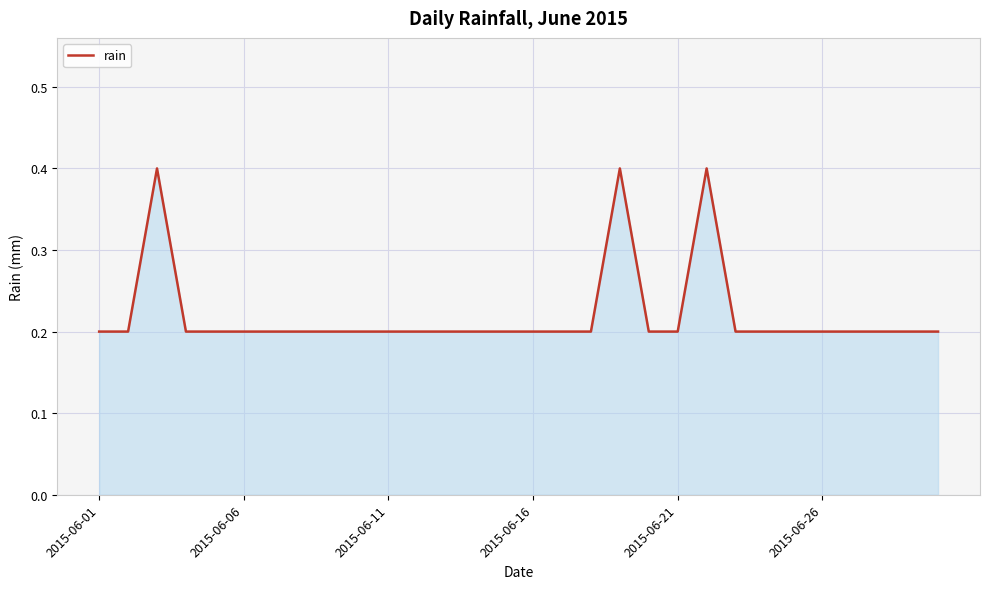

Reading left to right, what are all the values shown in this chart?

0.2	0.2	0.4	0.2	0.2	0.2	0.2	0.2	0.2	0.2	0.2	0.2	0.2	0.2	0.2	0.2	0.2	0.2	0.4	0.2	0.2	0.4	0.2	0.2	0.2	0.2	0.2	0.2	0.2	0.2